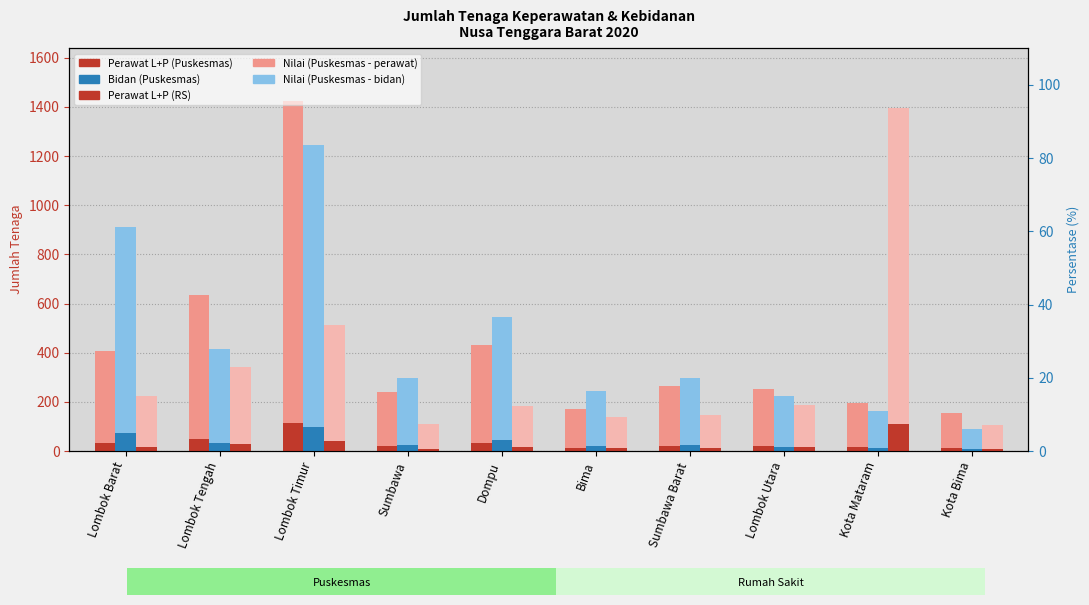

What is the value of the Bidan (Puskesmas) bar at the 7th from the left?

23.8